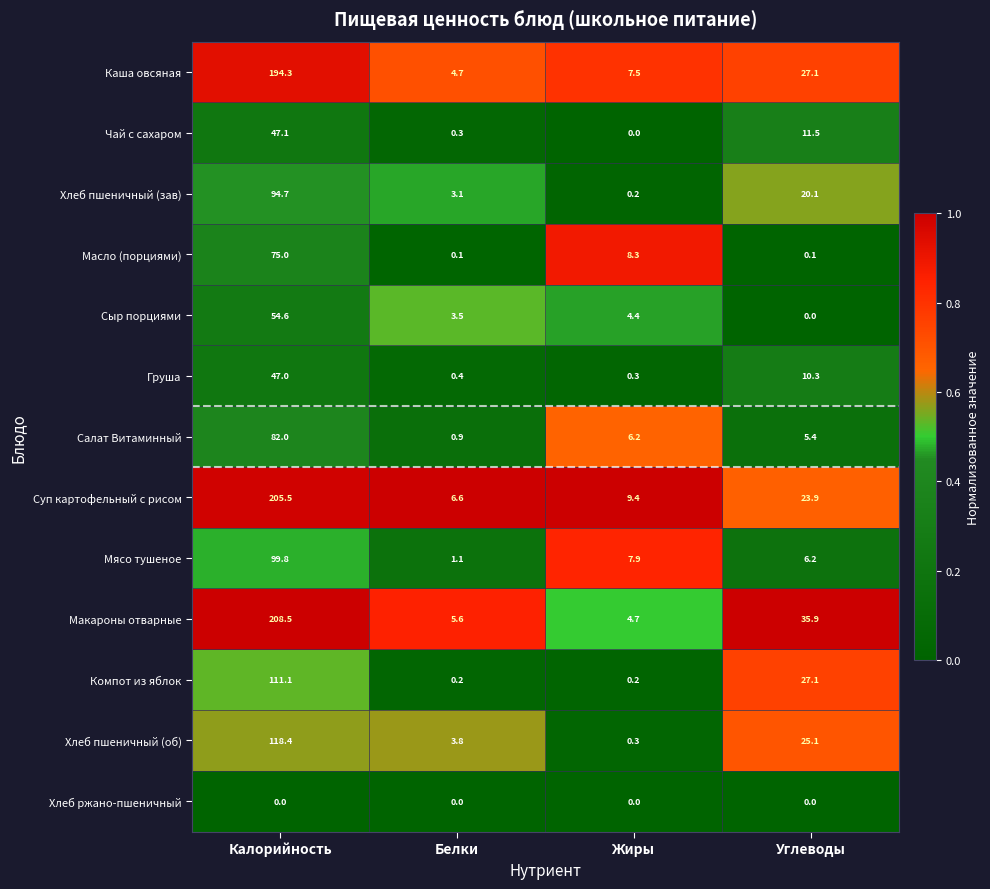

Between Калорийность and Белки, which series saw the biggest shift?

Макароны отварные